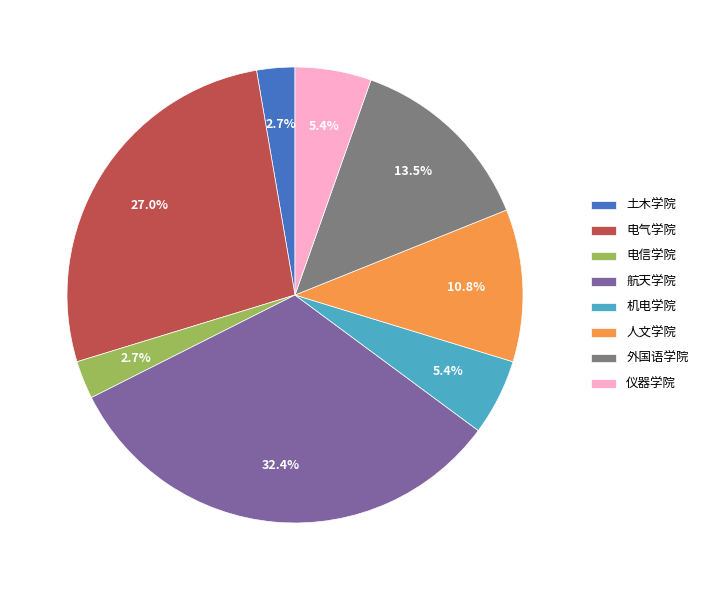

Which category has the biggest portion of the pie?

航天学院